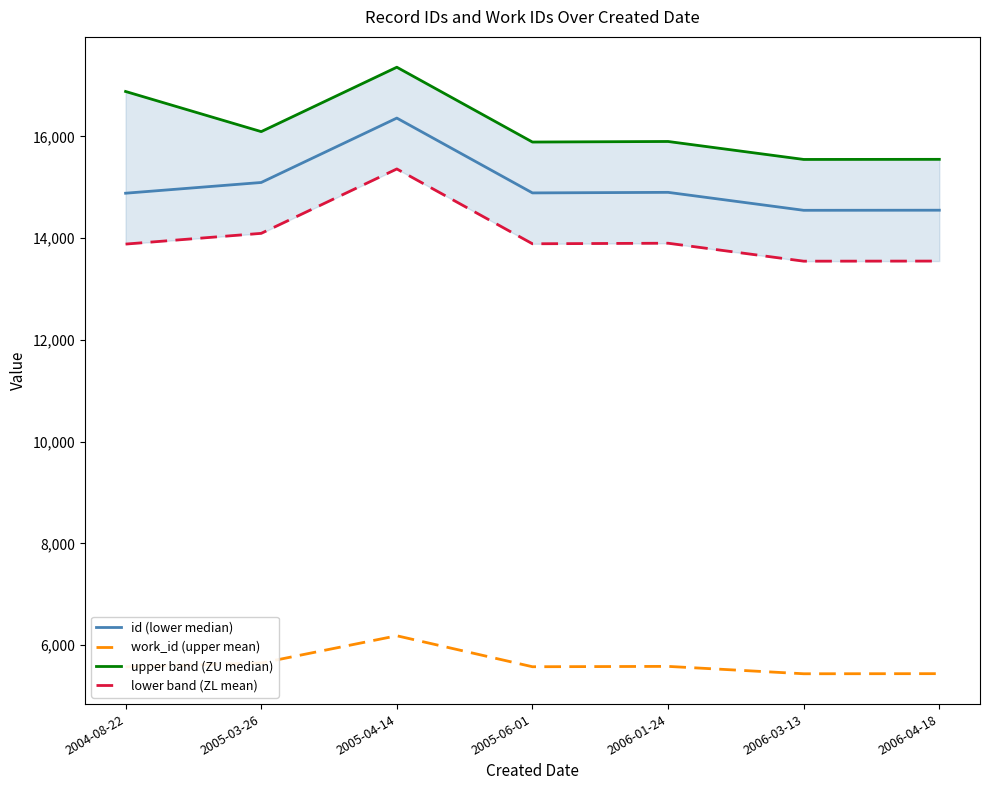

Which series has the largest range (max minus min)?

id (lower median)